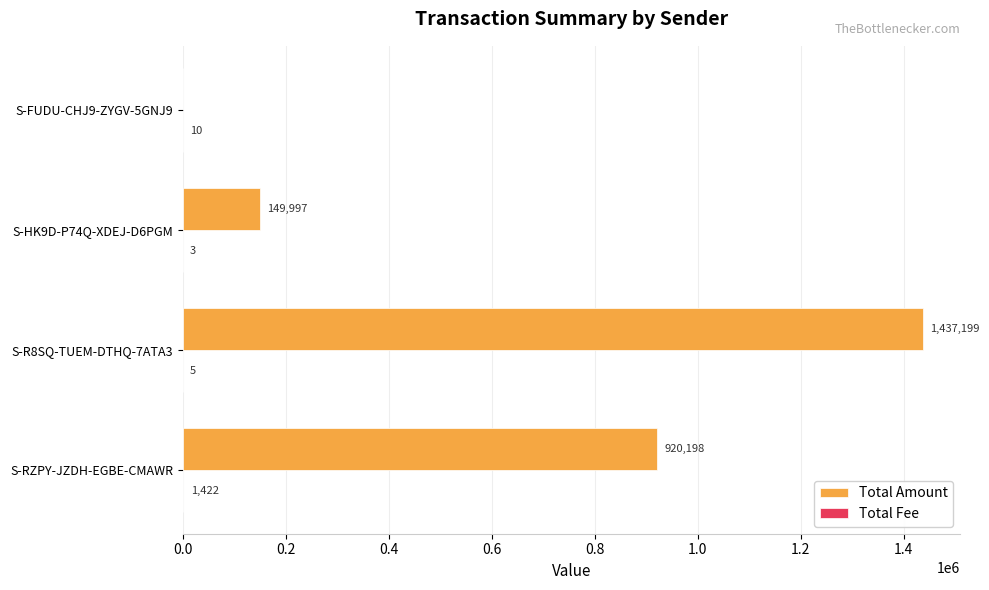

What is the sum of all Total Amount values?

2507394